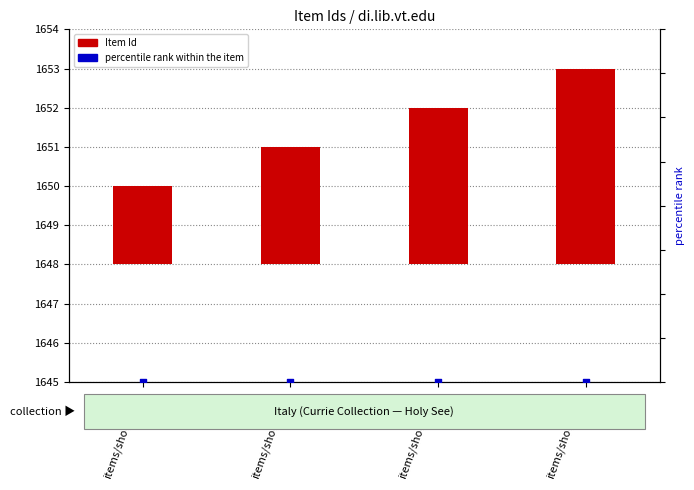

At how many categories does at least one series exceed 1?

4